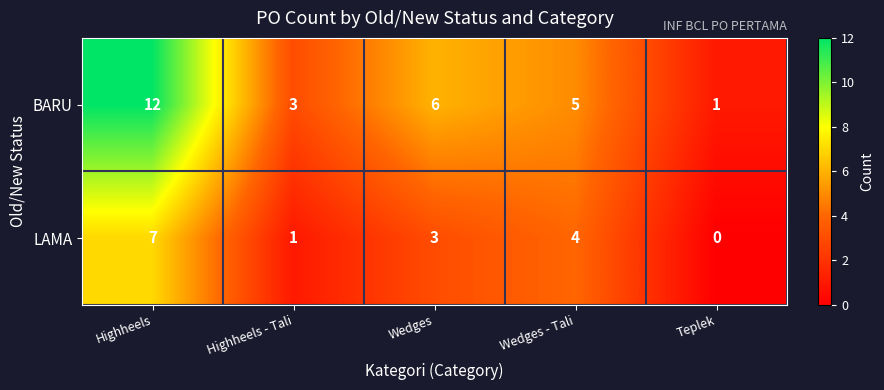

What is the spread (max minus min) of values at Highheels?

5